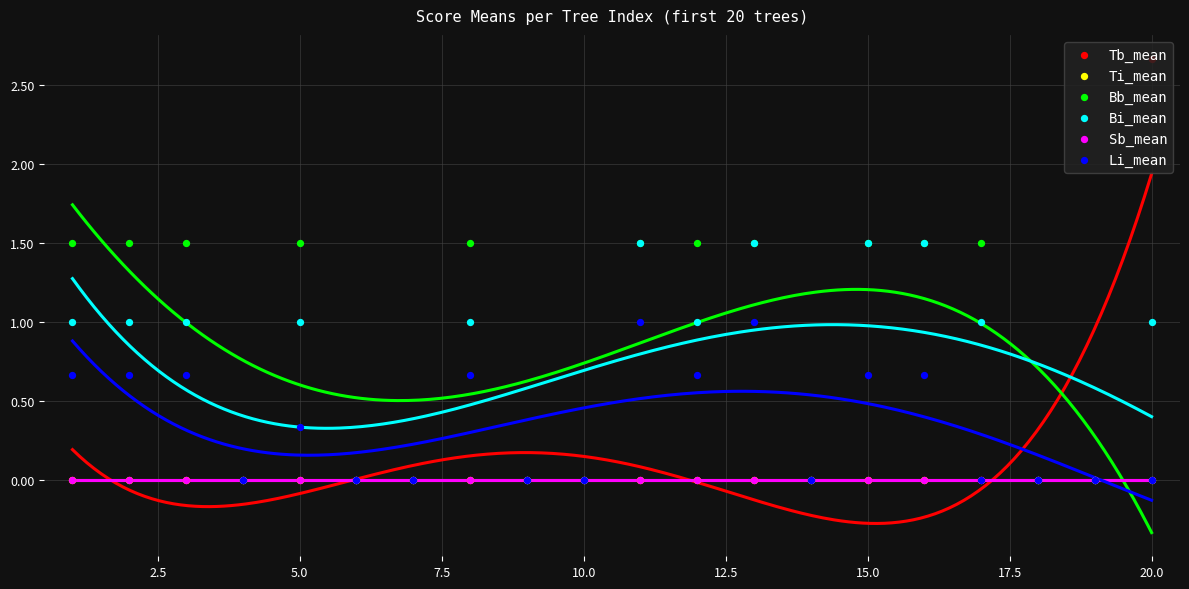

At how many categories does at least one series exceed 0?

12